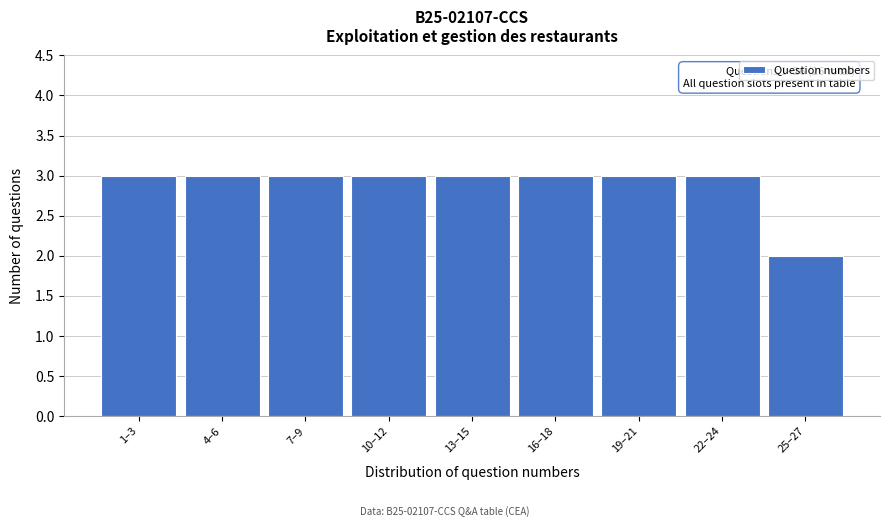

Reading left to right, list all the values displayed in this chart.

3	3	3	3	3	3	3	3	2